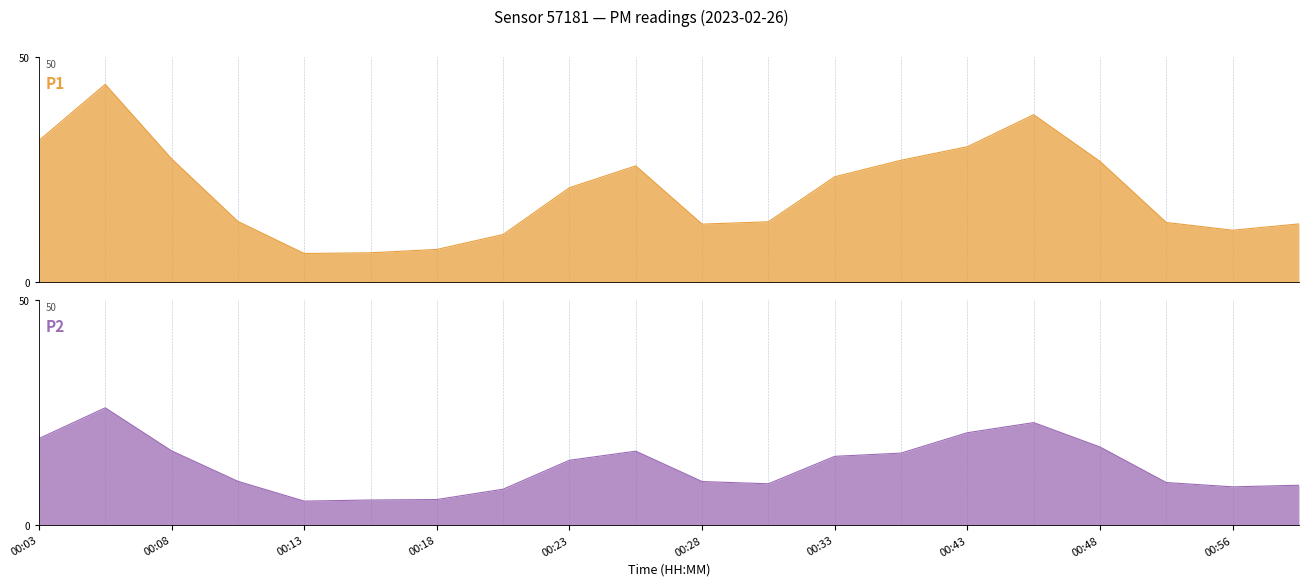

True or false: P1_line and P2_line intersect in this chart.

False